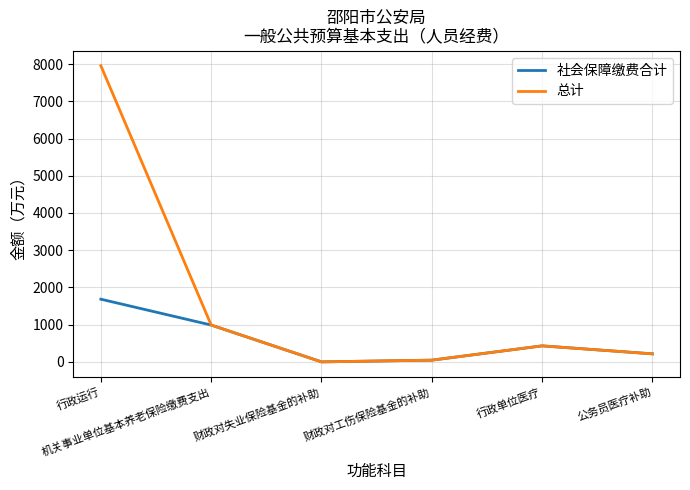

Rank the series by their maximum value, from highest to lowest.

总计, 社会保障缴费合计